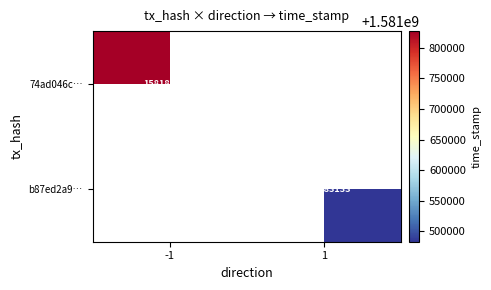

True or false: 74ad046c… has a value of 1581827452 at -1.

True